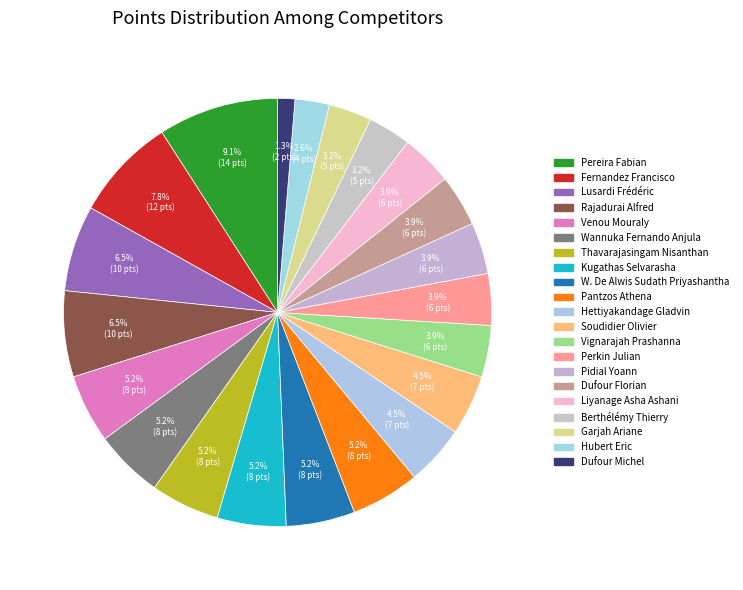

How many segments does this pie chart have?

21